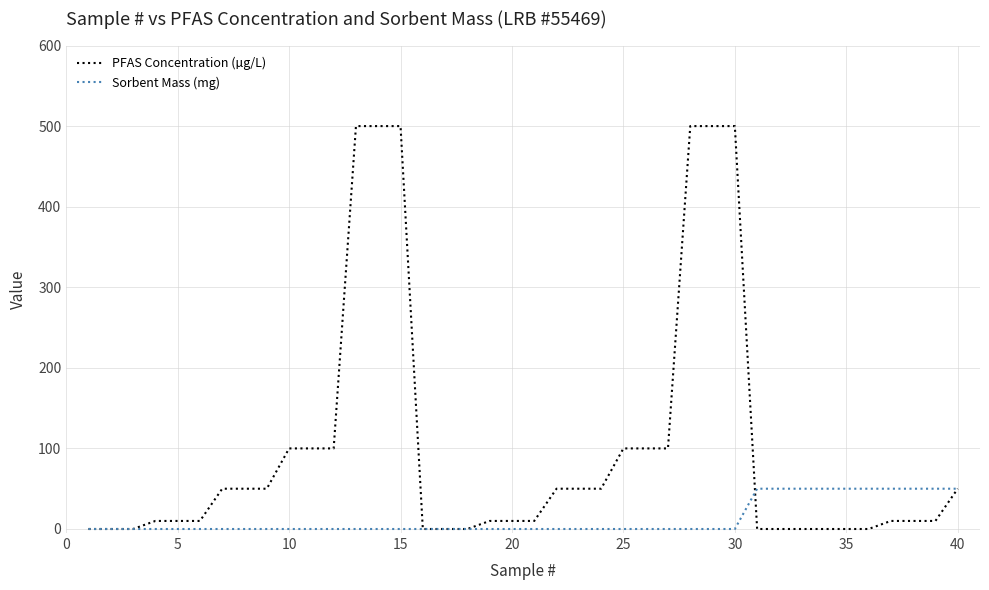

List the series in order of their overall mean, highest first.

PFAS Concentration (µg/L), Sorbent Mass (mg)